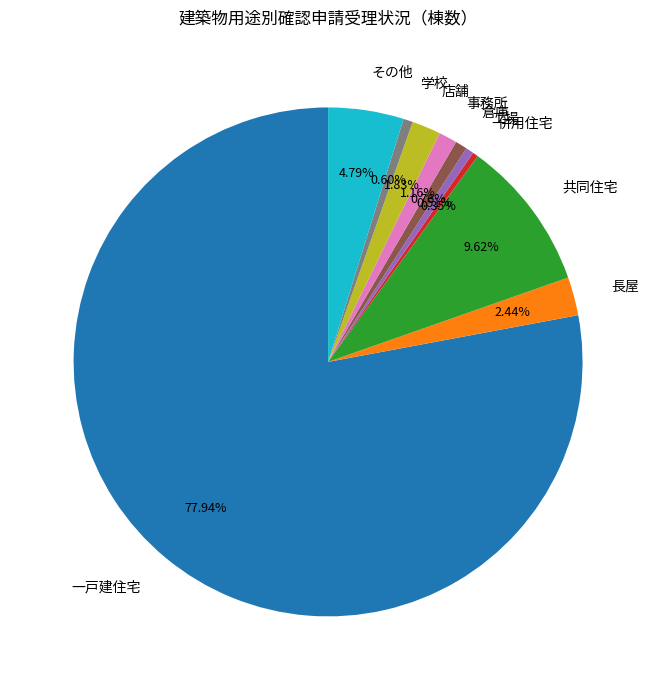

Which category has the biggest portion of the pie?

一戸建住宅